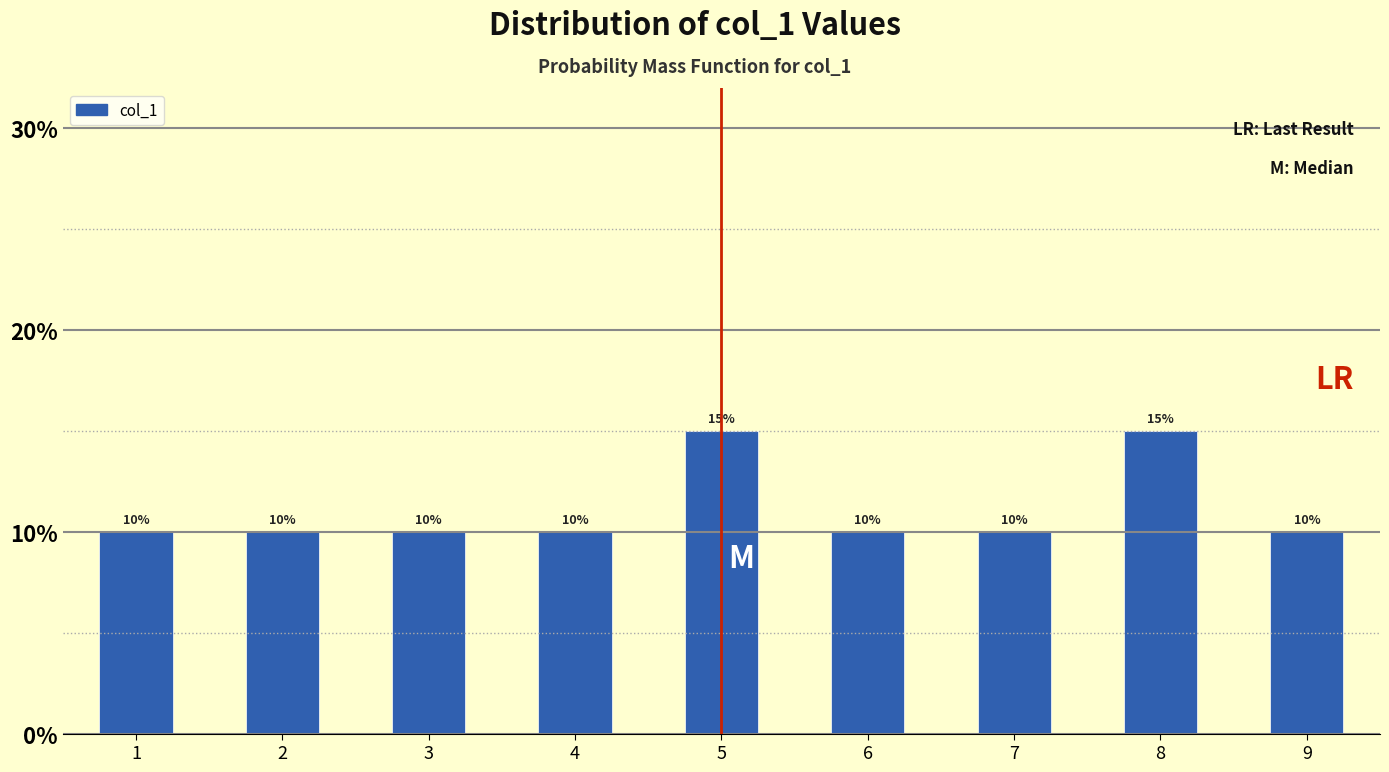

Reading left to right, extract all data points from this chart.

1=10	2=10	3=10	4=10	5=15	6=10	7=10	8=15	9=10